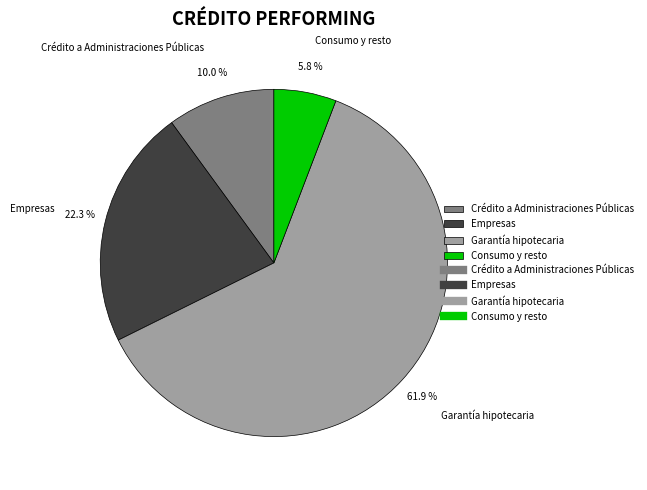

How many segments does this pie chart have?

4